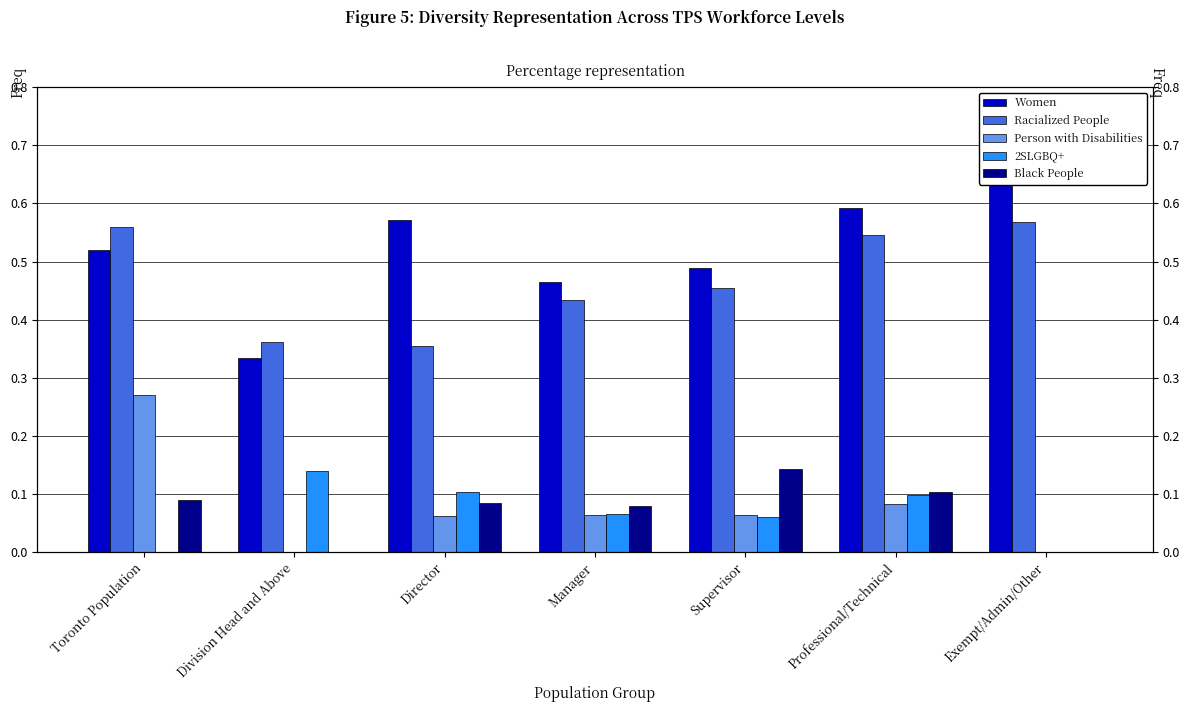

The Women series shows 0.5 at Toronto Population. True or false?

True